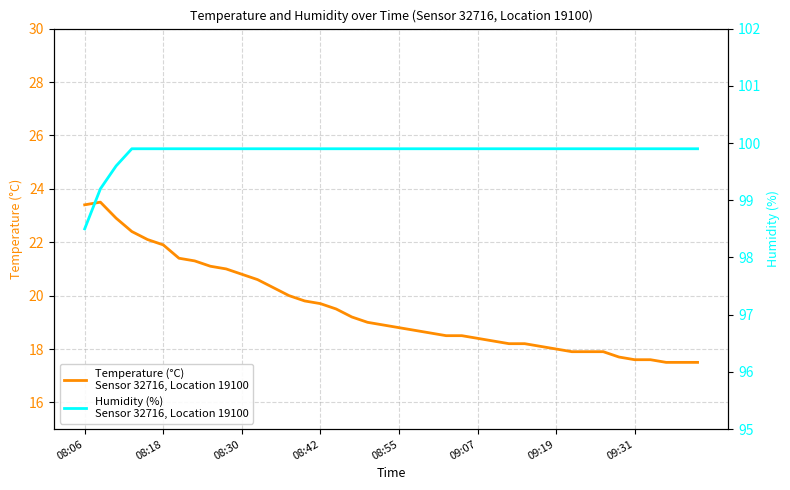

True or false: Temperature (°C)
Sensor 32716, Location 19100 has more than 2 points higher than both neighbors.

False